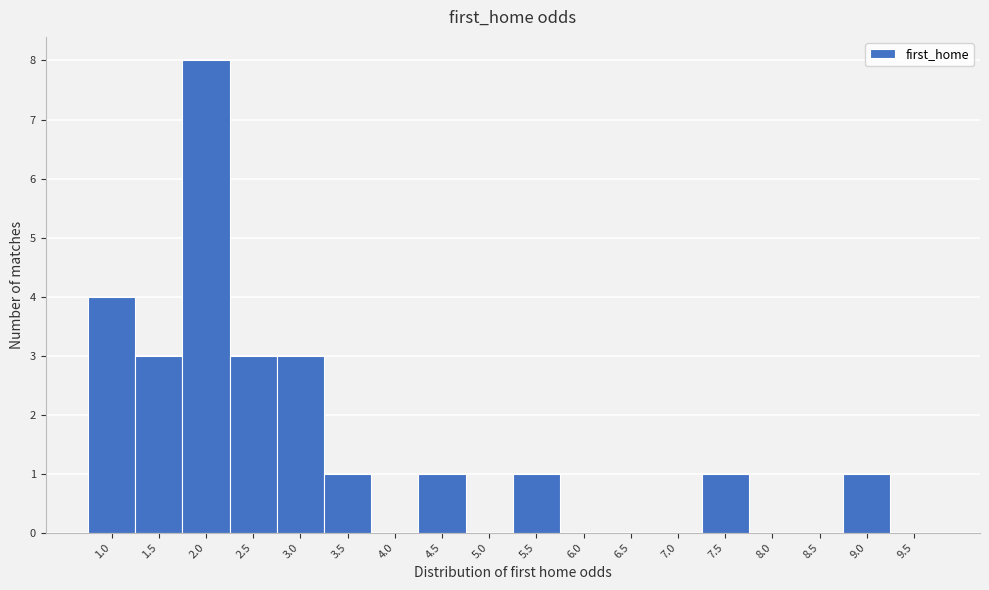

Reading right to left, list all the values displayed in this chart.

9.5=0	9.0=1	8.5=0	8.0=0	7.5=1	7.0=0	6.5=0	6.0=0	5.5=1	5.0=0	4.5=1	4.0=0	3.5=1	3.0=3	2.5=3	2.0=8	1.5=3	1.0=4